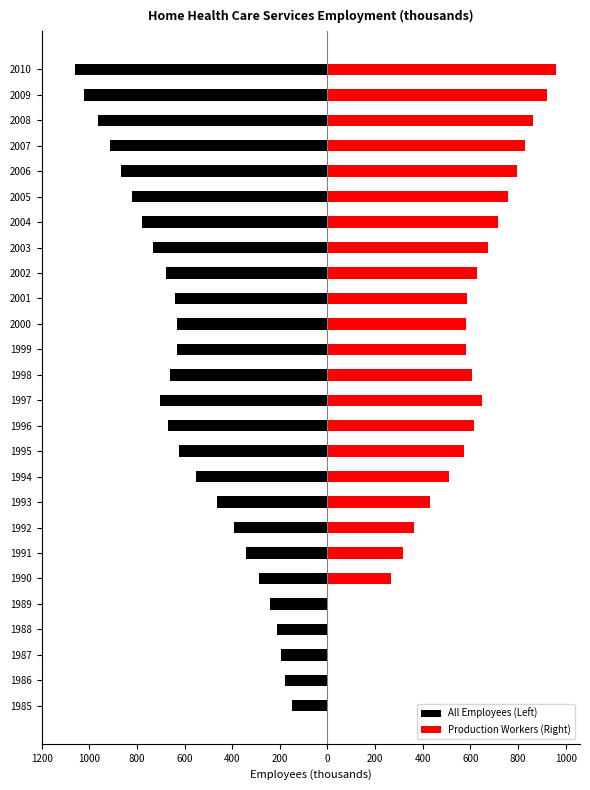

What value does the Production Workers (Right) series have at 1993?

429.9